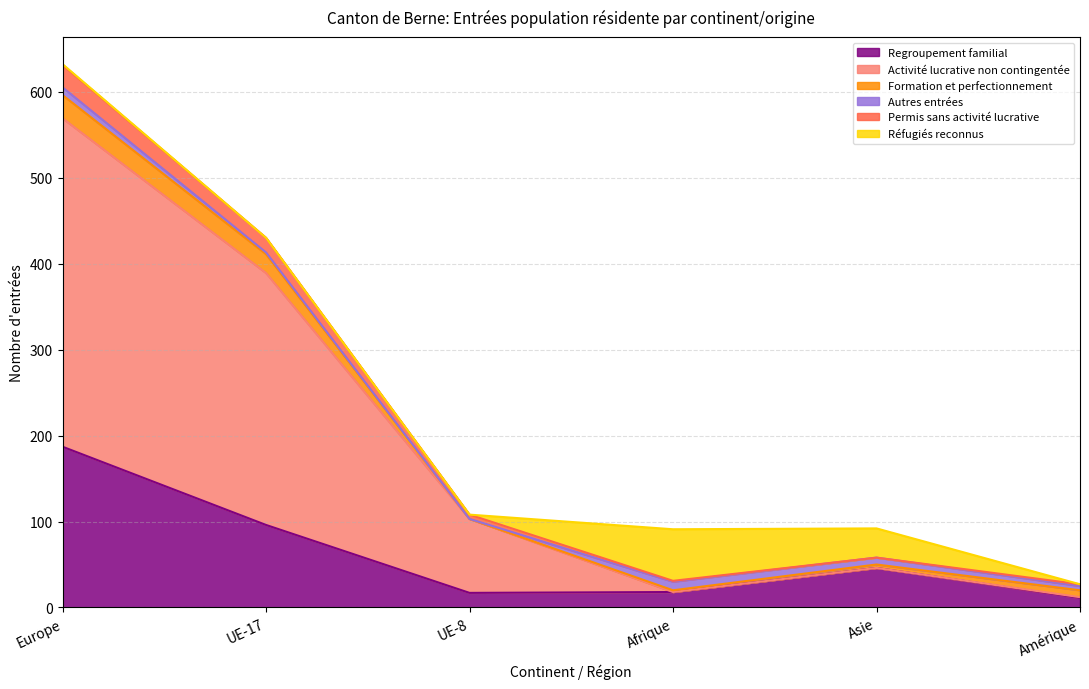

What is the minimum value shown in the chart?

11